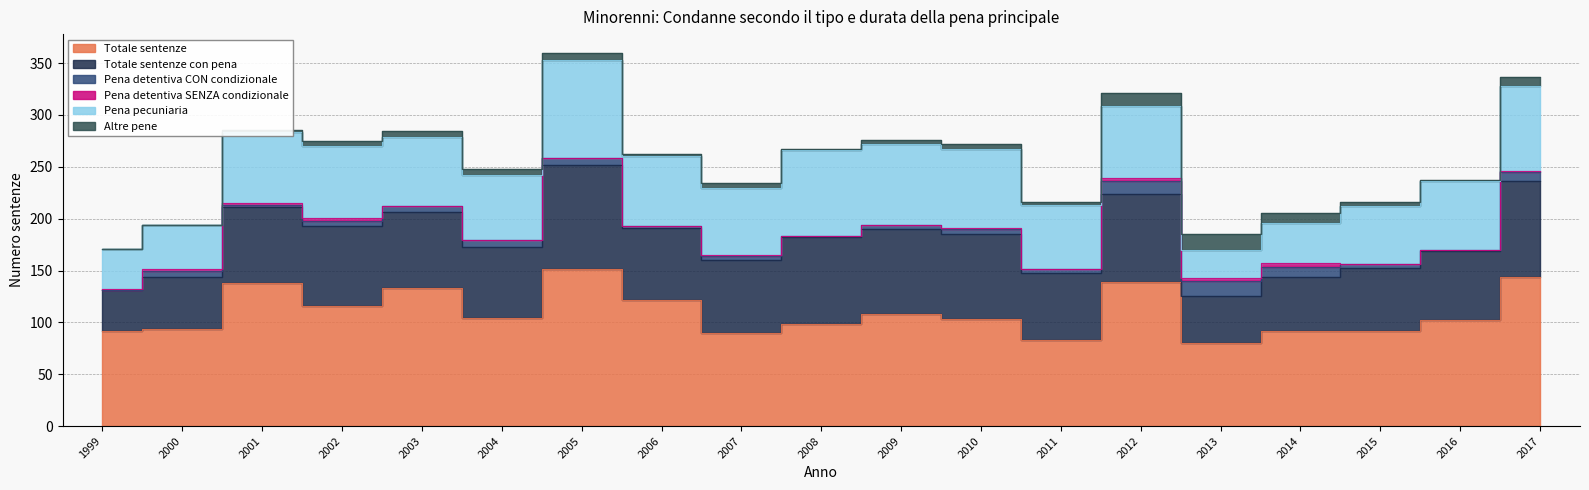

Between 2006 and 2014, which is larger?

2006